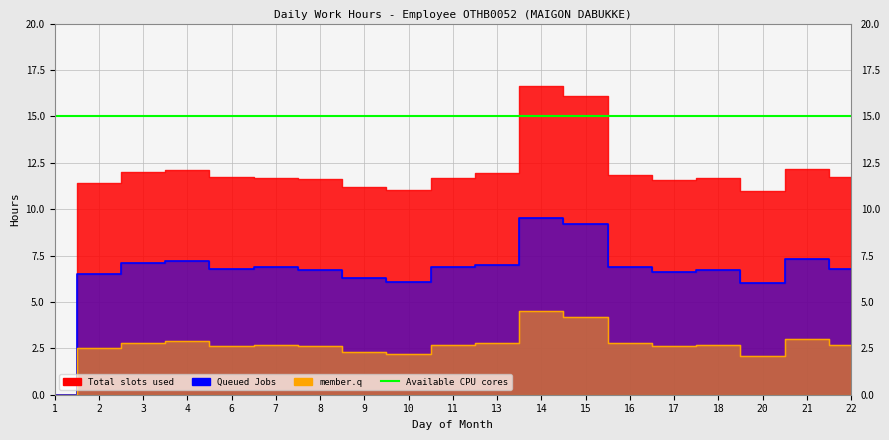

What is the difference between the Total slots used values at 17 and 4?

0.6